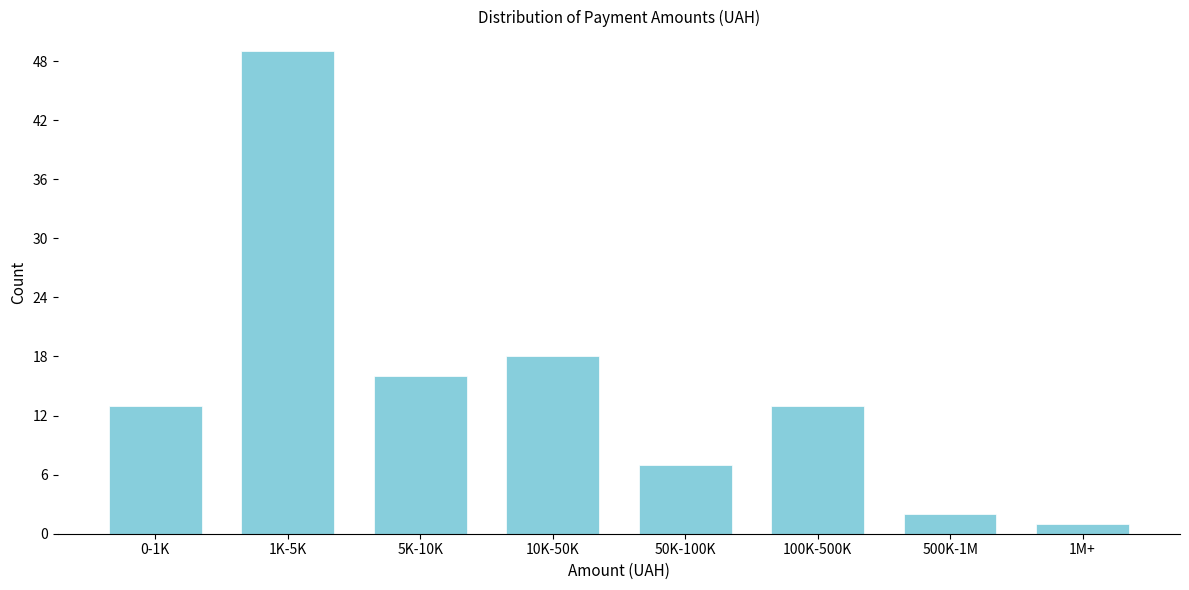

Reading right to left, list all the values displayed in this chart.

1M+=1	500K-1M=2	100K-500K=13	50K-100K=7	10K-50K=18	5K-10K=16	1K-5K=49	0-1K=13